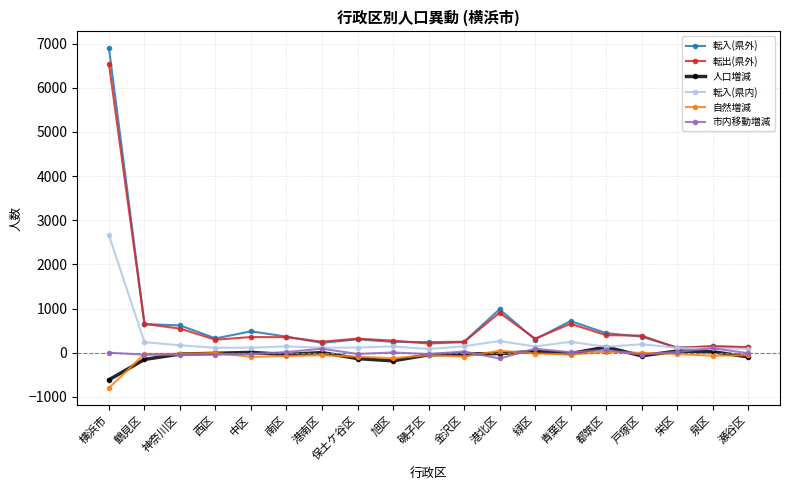

Where does the 転入(県内) series first go above 140?

横浜市